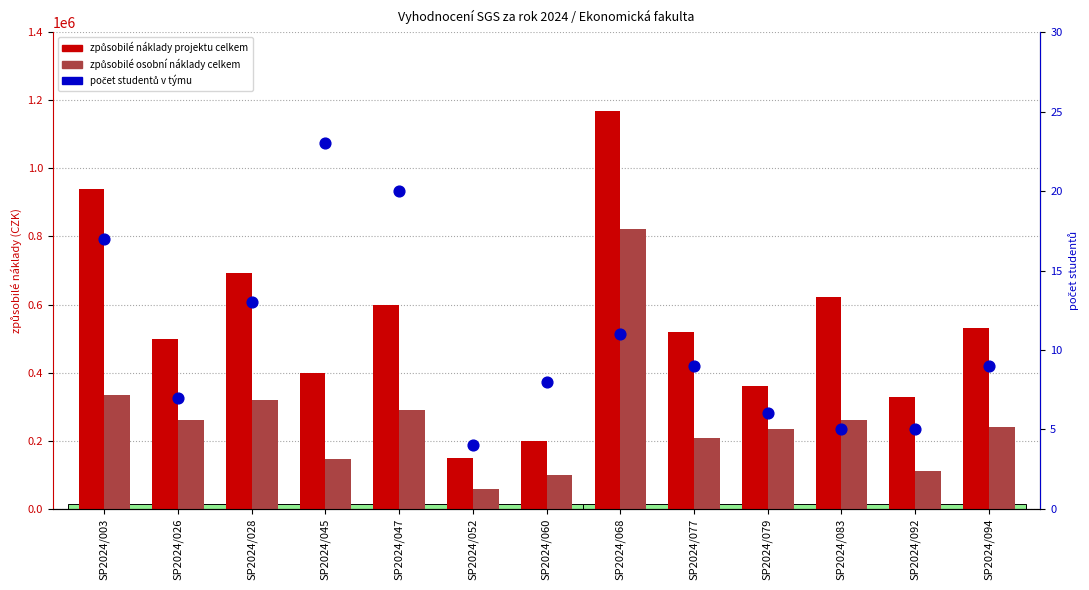

What are all the series names shown in the legend?

způsobilé náklady projektu celkem, způsobilé osobní náklady celkem, počet studentů v týmu